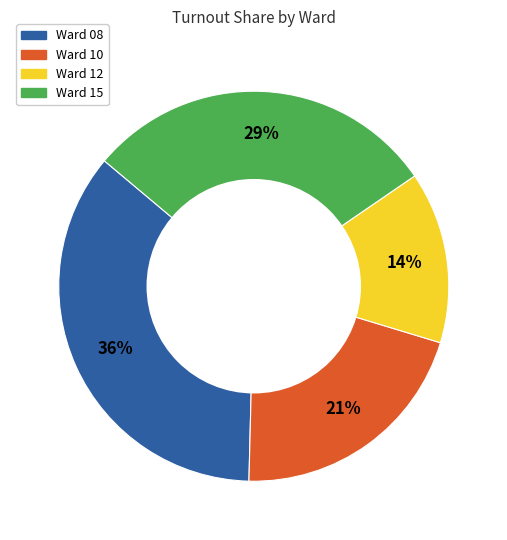

How many slices are in this pie chart?

4